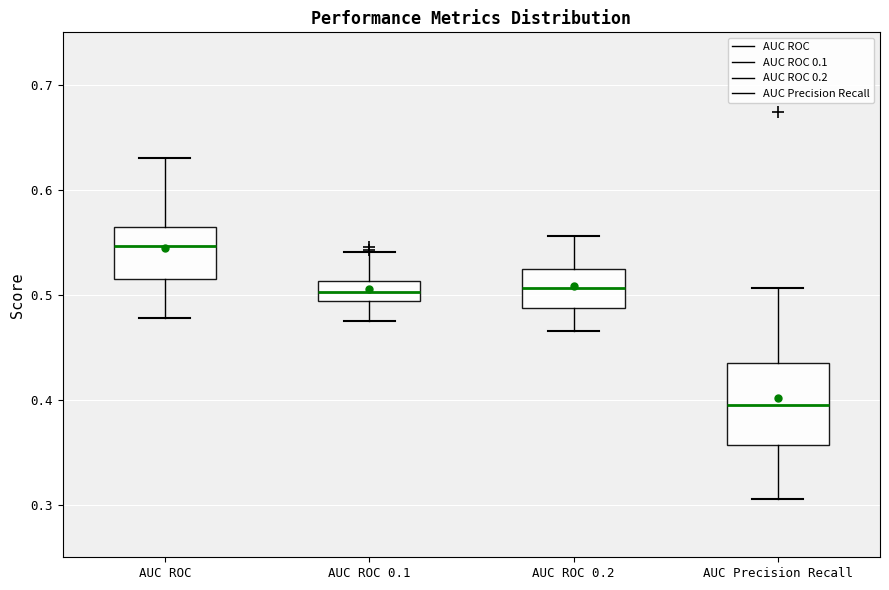

Reading left to right, read every box against the y-axis: the position of its median line, the range the box covers, and the ends of its whiskers. The values are not printed on the chart, so give them approximately, as read against the axis.

AUC ROC: median 0.55, box 0.51 to 0.56, whiskers 0.48 to 0.63
AUC ROC 0.1: median 0.50, box 0.49 to 0.51, whiskers 0.47 to 0.54
AUC ROC 0.2: median 0.51, box 0.49 to 0.52, whiskers 0.47 to 0.56
AUC Precision Recall: median 0.40, box 0.36 to 0.43, whiskers 0.31 to 0.51